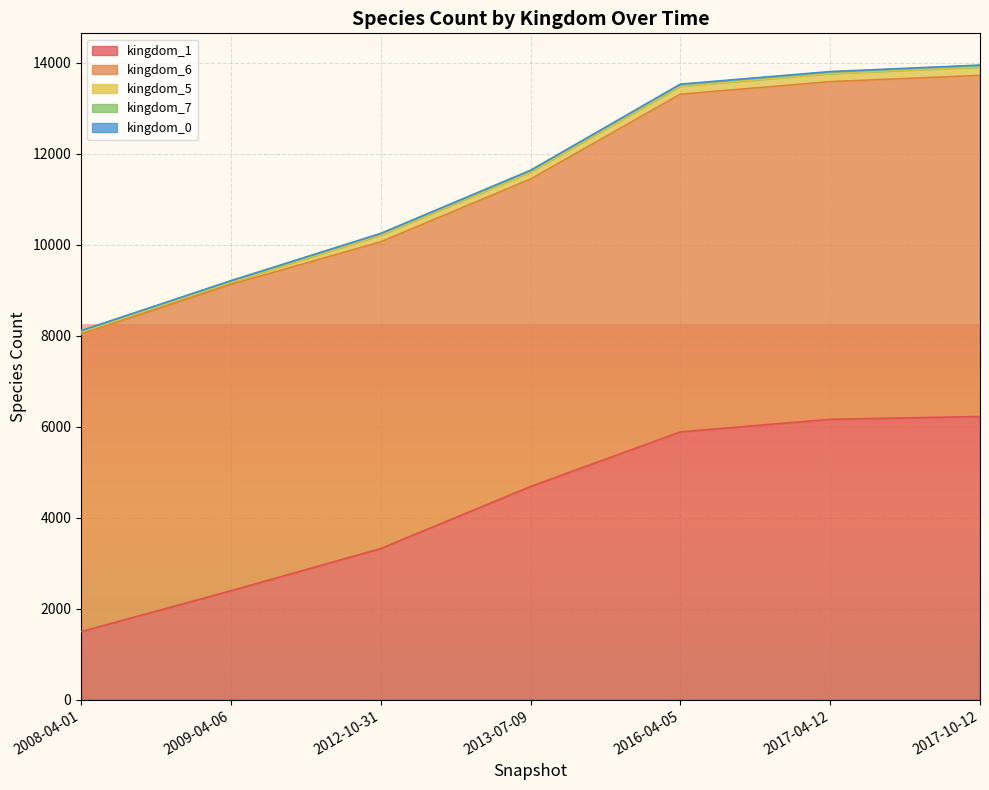

At which label does kingdom_7 reach its minimum?

2008-04-01